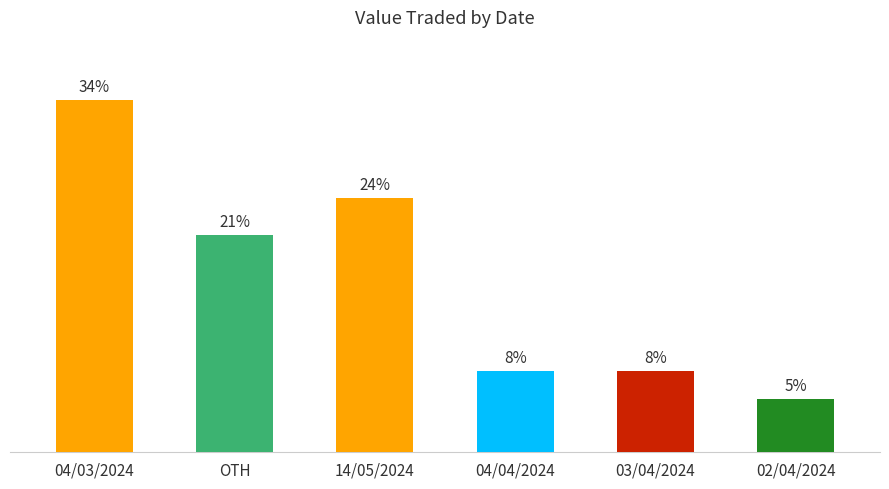

How many series are shown in this chart?

1